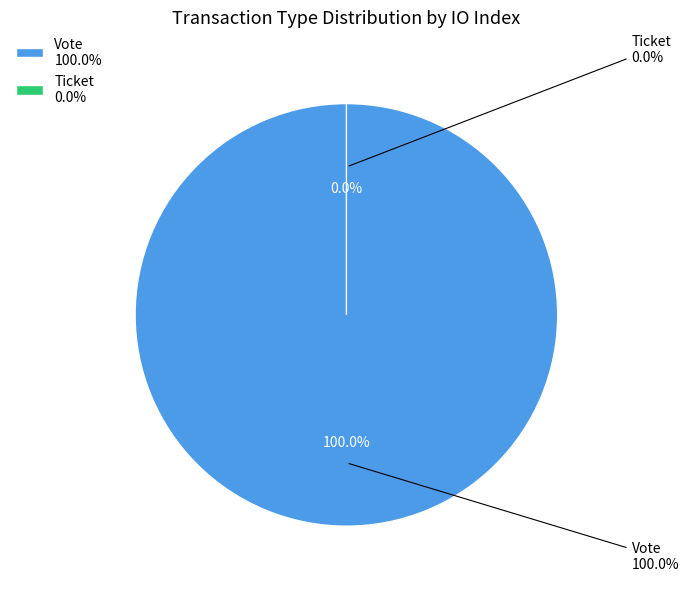

Which has a higher value, Ticket or Vote?

Vote